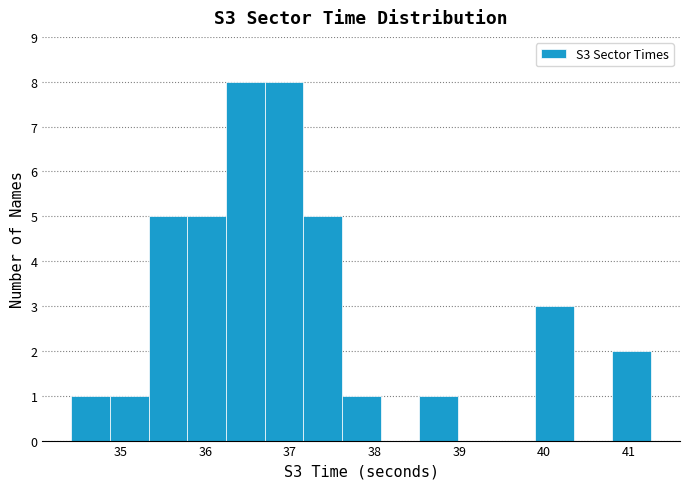

Reading left to right, list every bar in this chart as the range it spans on the x-axis followed by its height. Neither the bar edges nor the heights are printed on the chart, so give them approximately, as read against the axes.

34.4 to 34.9: 1
34.9 to 35.3: 1
35.3 to 35.8: 5
35.8 to 36.2: 5
36.2 to 36.7: 8
36.7 to 37.2: 8
37.2 to 37.6: 5
37.6 to 38.1: 1
38.1 to 38.5: 0
38.5 to 39.0: 1
39.0 to 39.4: 0
39.4 to 39.9: 0
39.9 to 40.4: 3
40.4 to 40.8: 0
40.8 to 41.3: 2